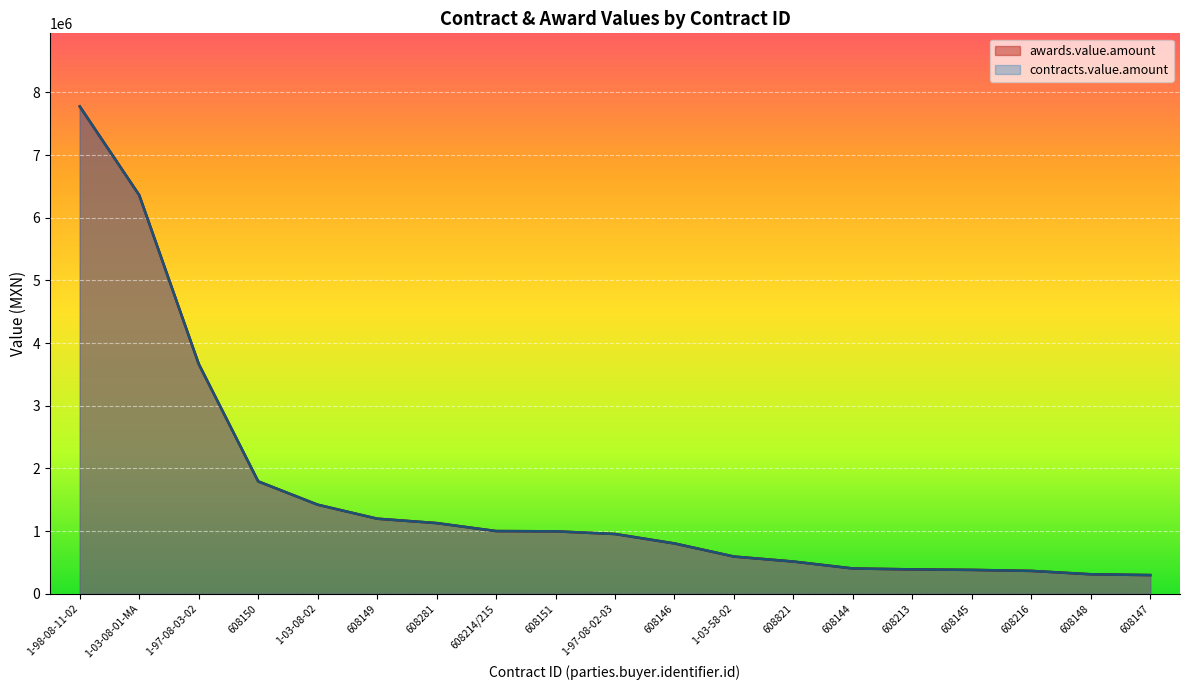

Reading left to right, list all the values displayed in this chart.

awards.value.amount: 1-98-08-11-02=7776076.0	1-03-08-01-MA=6360488.6	1-97-08-03-02=3666859.2	608150=1792369.9	1-03-08-02=1419857.8	608149=1196728.5	608281=1126485.4	608214/215=999136.8	608151=994923.0	1-97-08-02-03=952196.5	608146=801488.4	1-03-58-02=592393.6	608821=512553.9	608144=402070.1	608213=387575.2	608145=379406.1	608216=363358.0	608148=309750.2	608147=296524.7
contracts.value.amount: 1-98-08-11-02=7776076.0	1-03-08-01-MA=6360488.6	1-97-08-03-02=3666859.2	608150=1792369.9	1-03-08-02=1419857.8	608149=1196728.5	608281=1126485.4	608214/215=999136.8	608151=994923.0	1-97-08-02-03=952196.5	608146=801488.4	1-03-58-02=592393.6	608821=512553.9	608144=402070.1	608213=387575.2	608145=379406.1	608216=363358.0	608148=309750.2	608147=296524.7